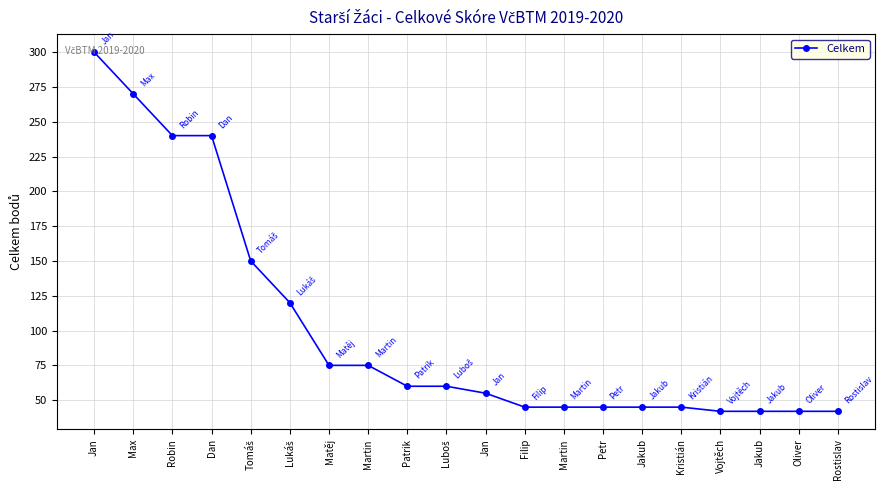

What is the label of the 12th point from the left?

Filip